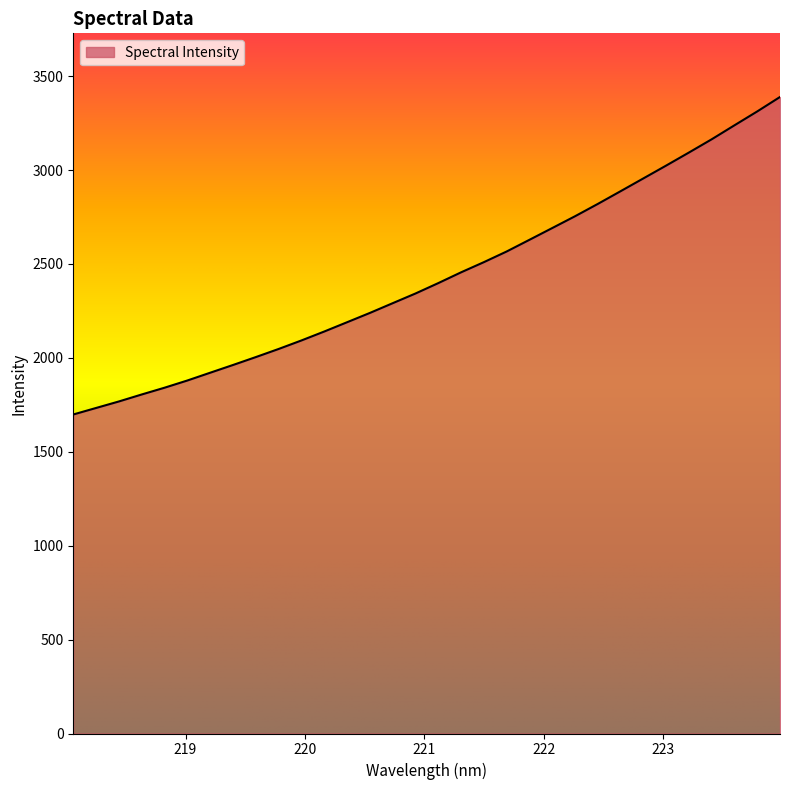

What is the greatest value displayed?

3388.9